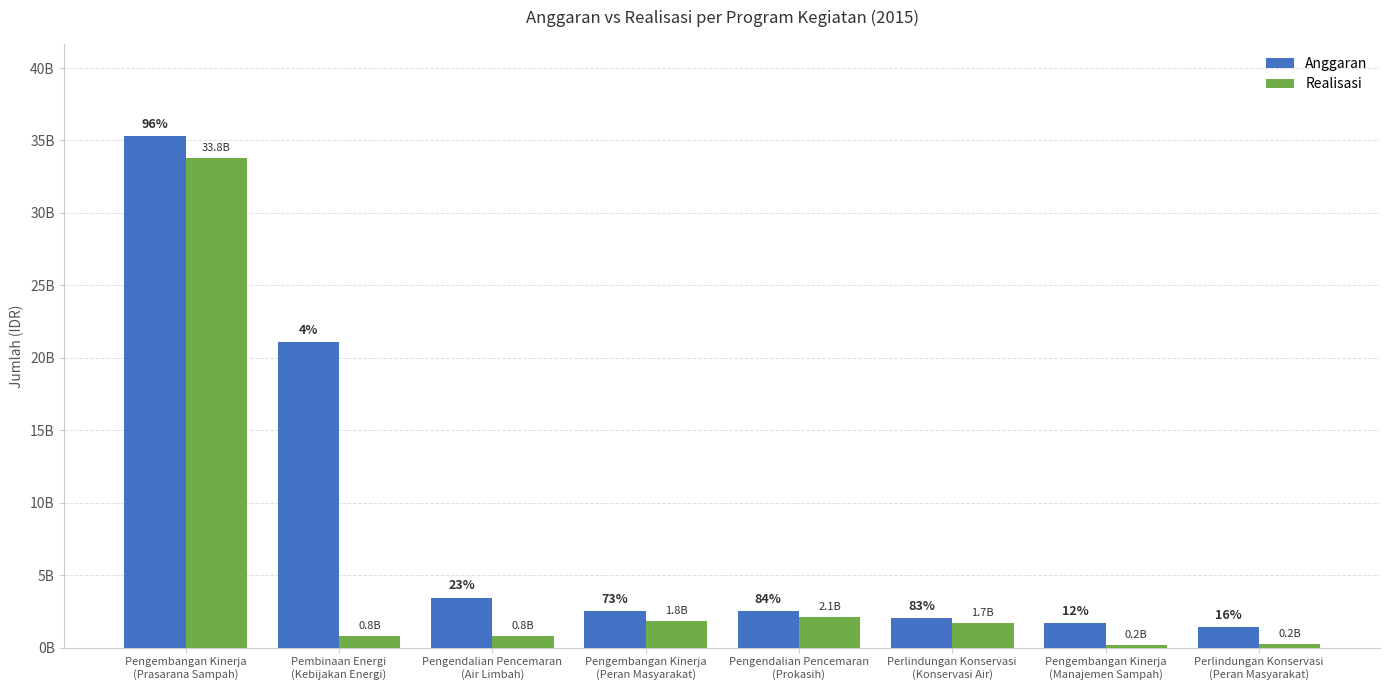

Are the bars grouped side by side (vs. stacked)?

Yes